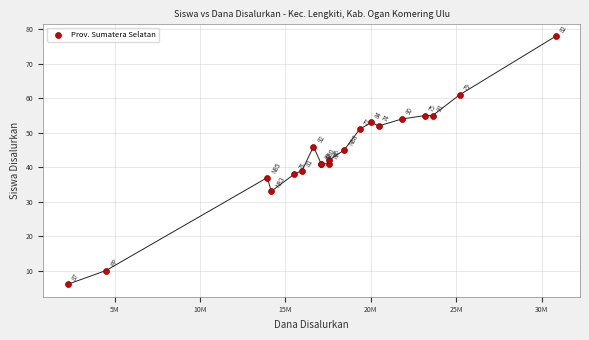

What Y value in the scatter plot is closest to 42?

42